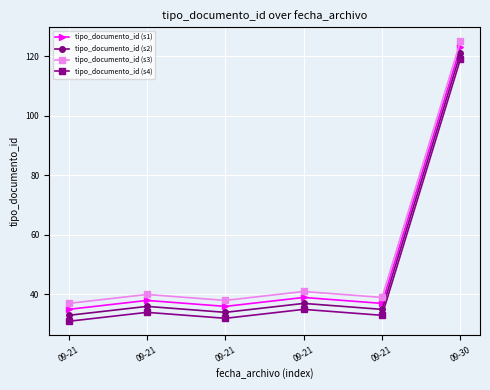

Reading left to right, what are all the values shown in this chart?

tipo_documento_id (s1): 35	38	36	39	37	123
tipo_documento_id (s2): 33	36	34	37	35	121
tipo_documento_id (s3): 37	40	38	41	39	125
tipo_documento_id (s4): 31	34	32	35	33	119